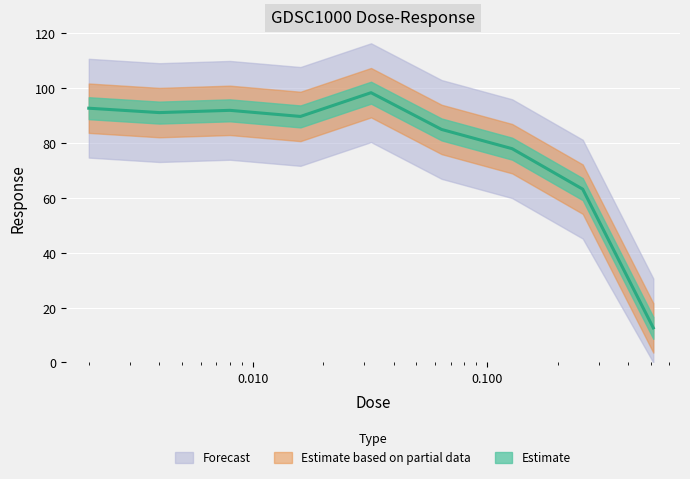

What is the greatest value displayed?

98.3